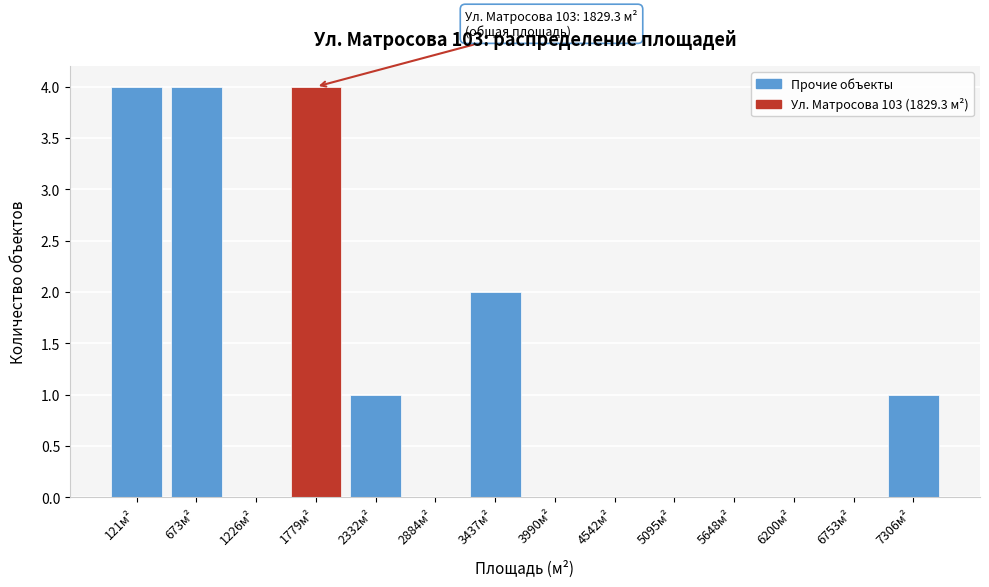

Reading left to right, what are all the values shown in this chart?

121м²=4	673м²=4	1226м²=0	1779м²=4	2332м²=1	2884м²=0	3437м²=2	3990м²=0	4542м²=0	5095м²=0	5648м²=0	6200м²=0	6753м²=0	7306м²=1